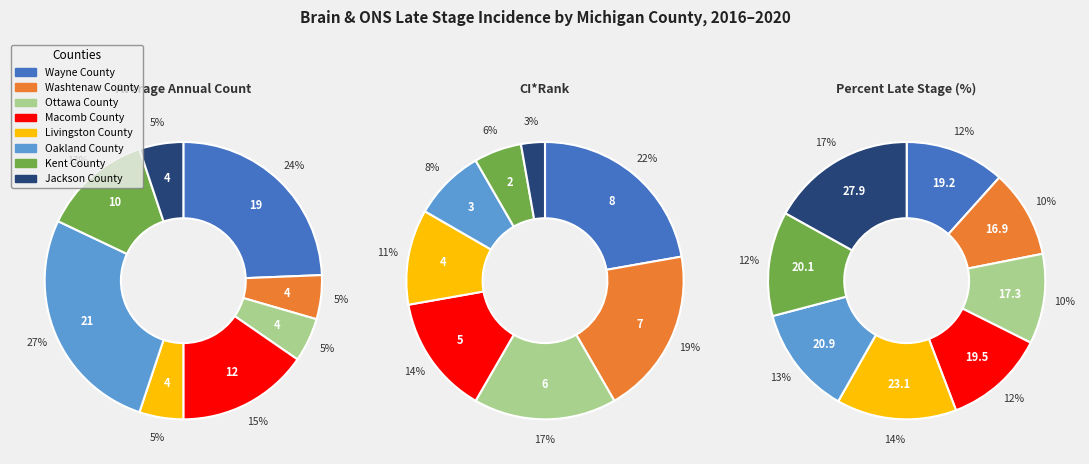

What percentage is the Wayne County slice, to the nearest percent?

24%